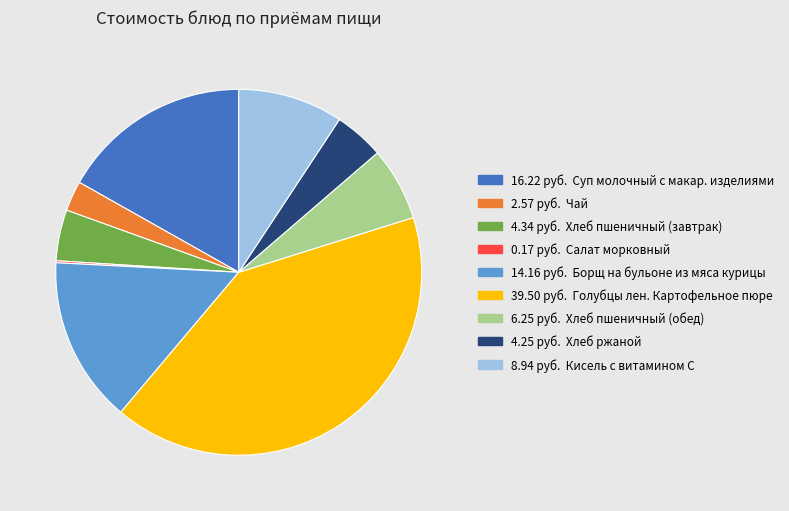

The 14.16 руб. Борщ на бульоне из мяса курицы slice represents 15% of the pie. True or false?

True